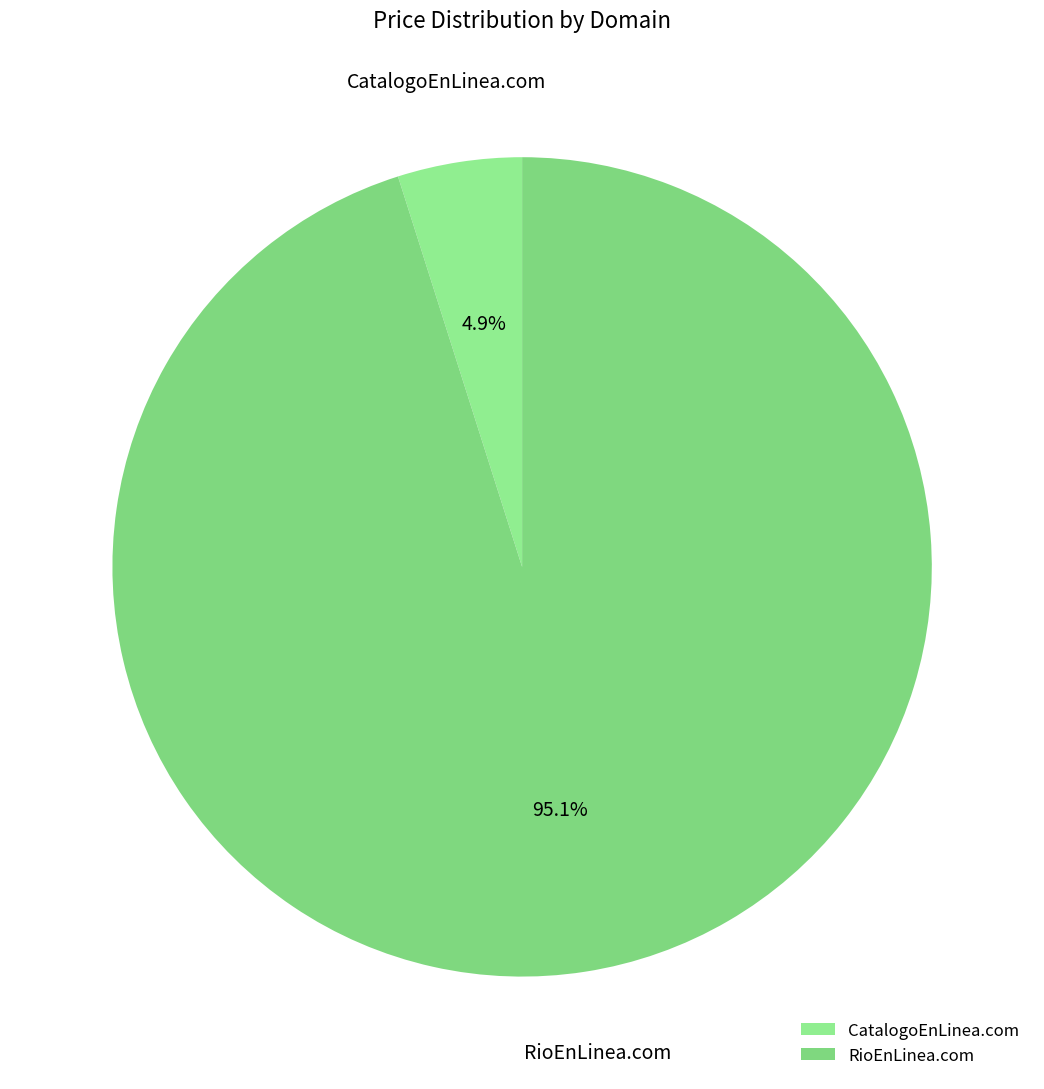

Rank the categories by value from highest to lowest.

RioEnLinea.com, CatalogoEnLinea.com